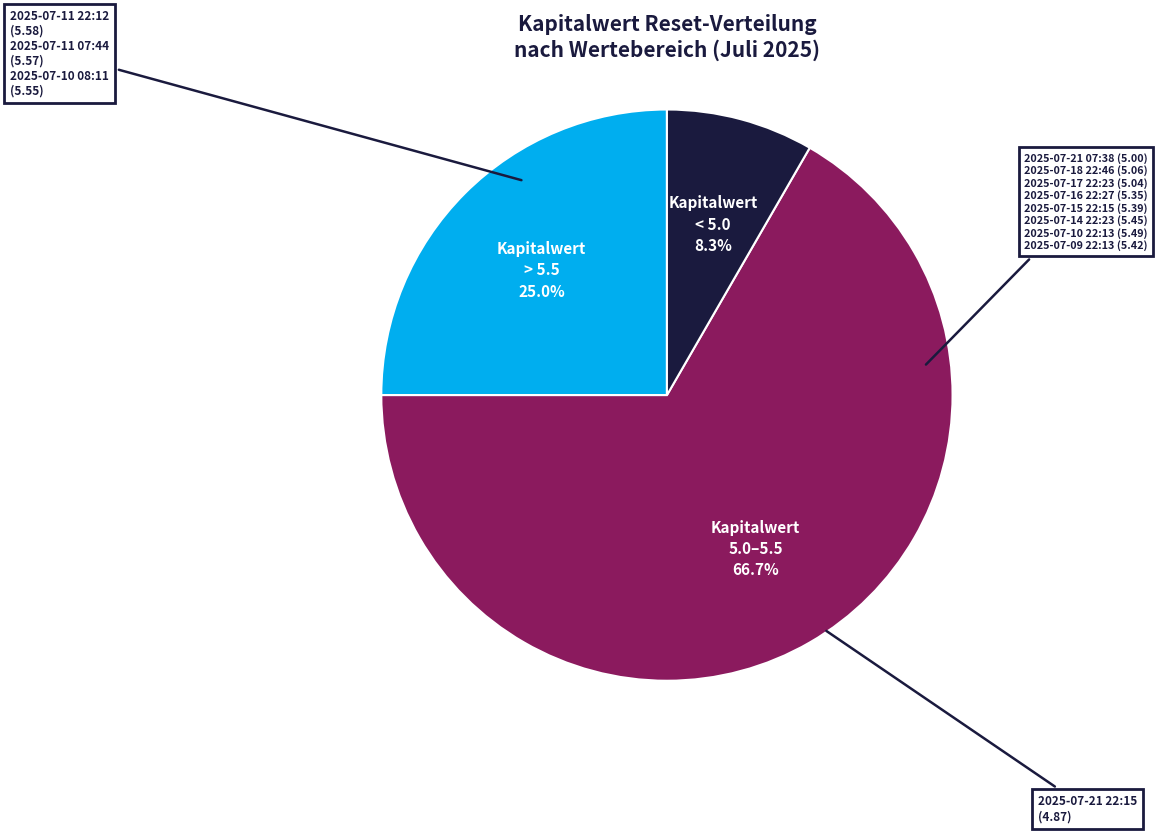

Is there a majority slice in this chart?

Yes